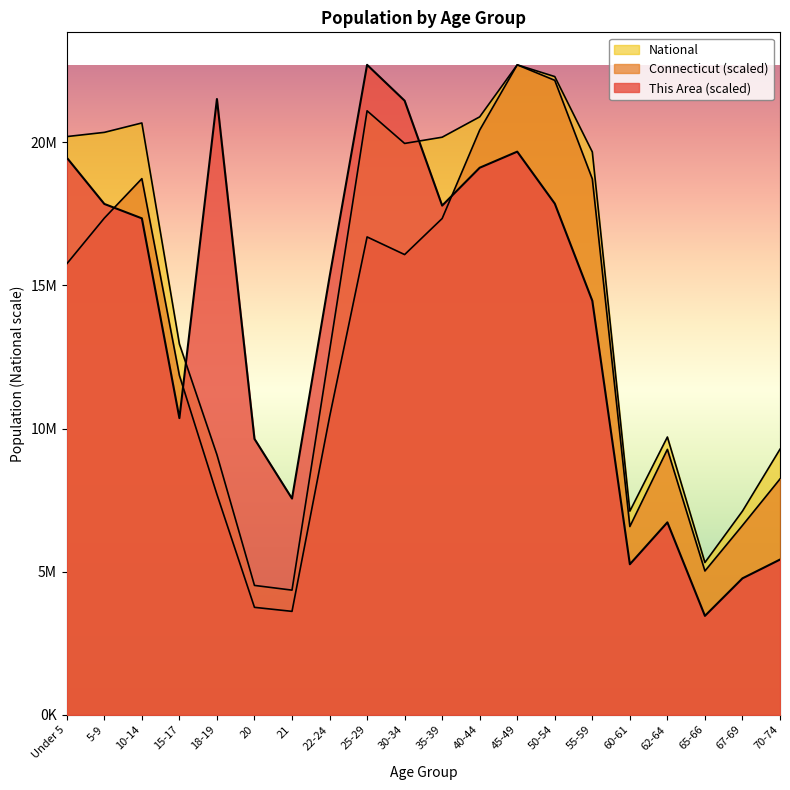

Rank the categories by National value from lowest to highest.

21, 20, 65-66, 60-61, 67-69, 18-19, 70-74, 62-64, 22-24, 15-17, 55-59, 30-34, 35-39, Under 5, 5-9, 10-14, 40-44, 25-29, 50-54, 45-49